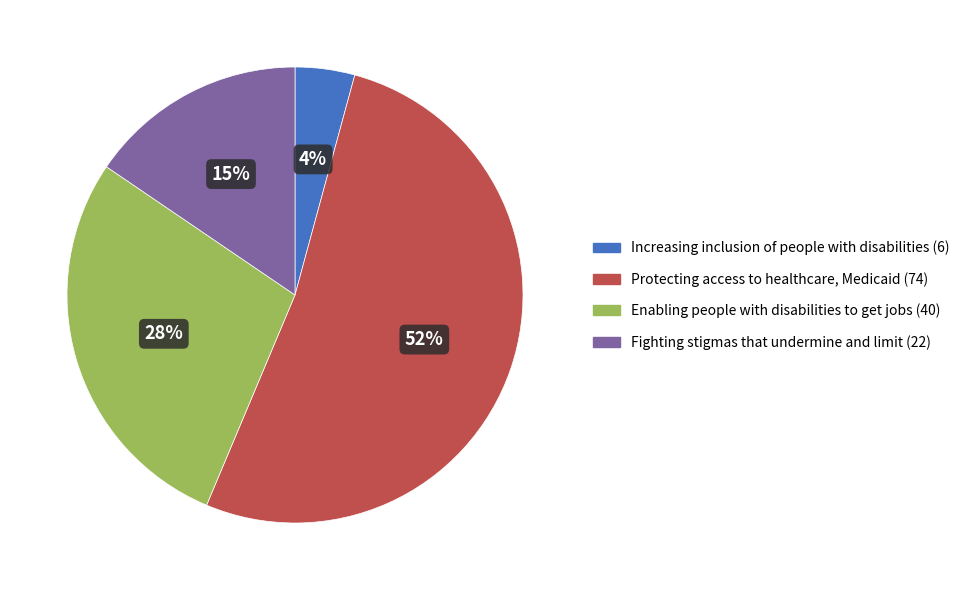

Between Enabling people with disabilities to get jobs (40) and Protecting access to healthcare, Medicaid (74), which is larger?

Protecting access to healthcare, Medicaid (74)